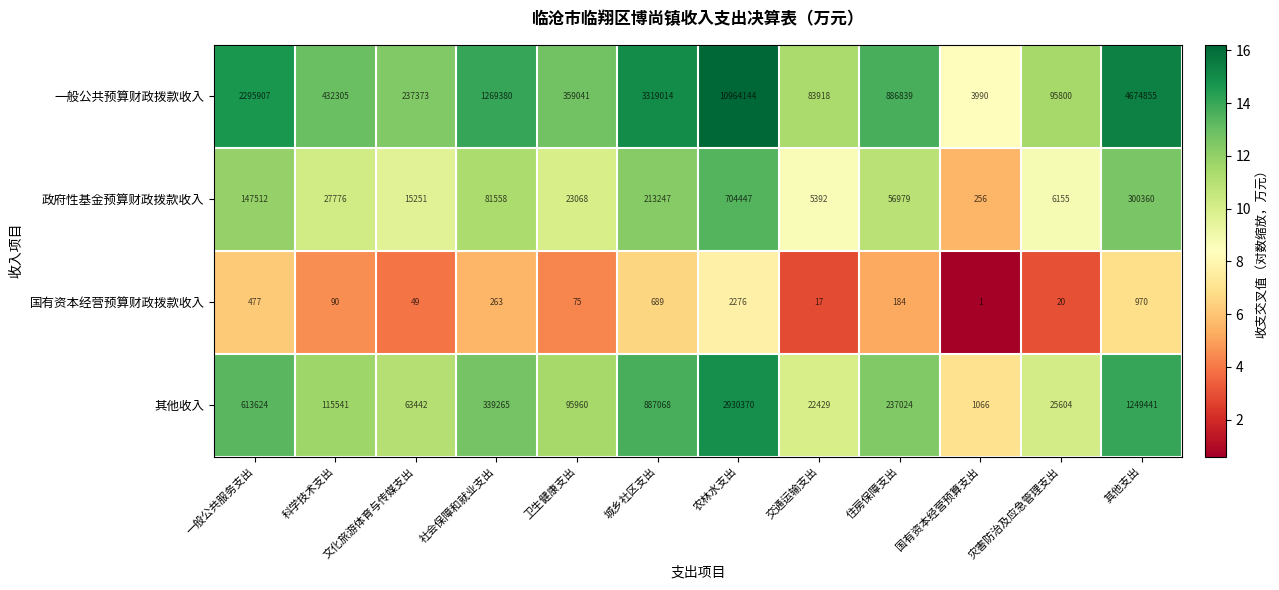

What is the smallest value displayed?

1